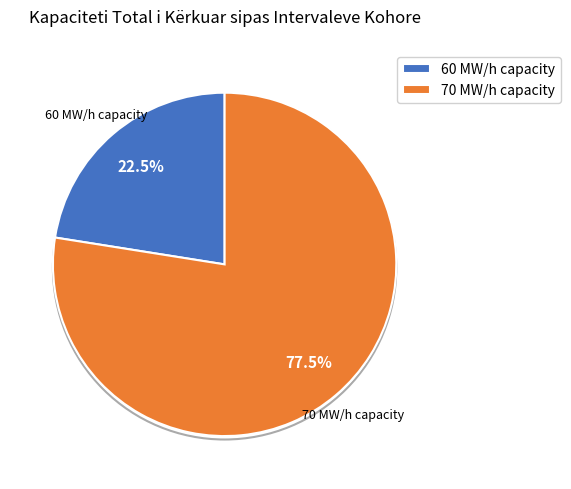

What percentage do 60 MW/h capacity and 70 MW/h capacity together represent?

100.0%